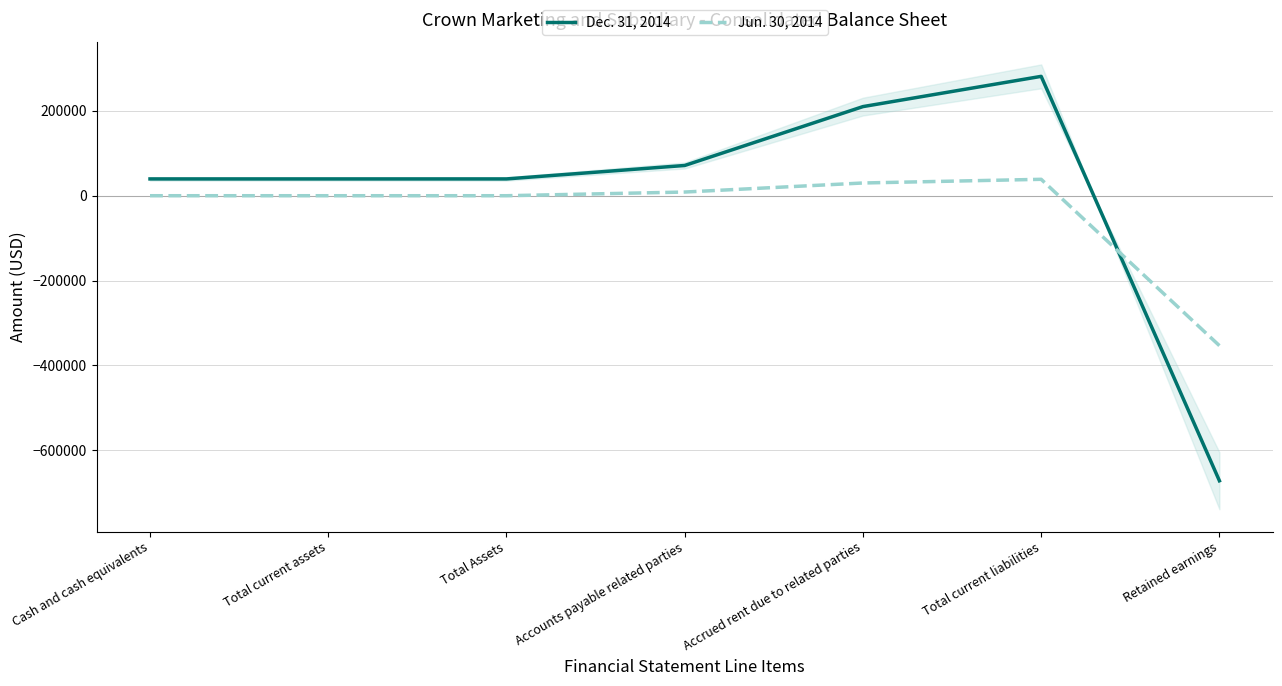

What is the smallest value displayed?

-671690